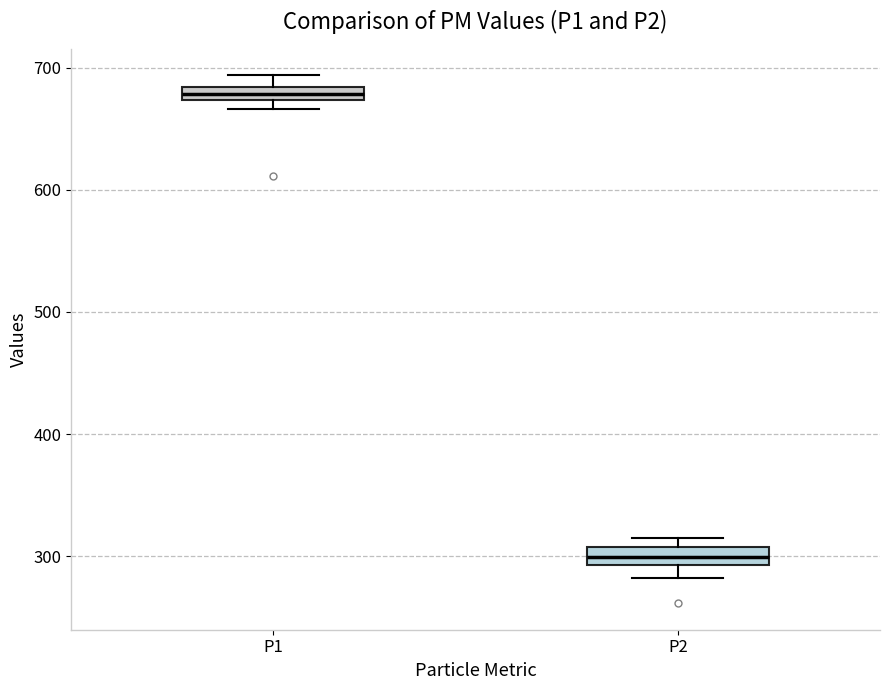

Which box has the lowest median line?

P2